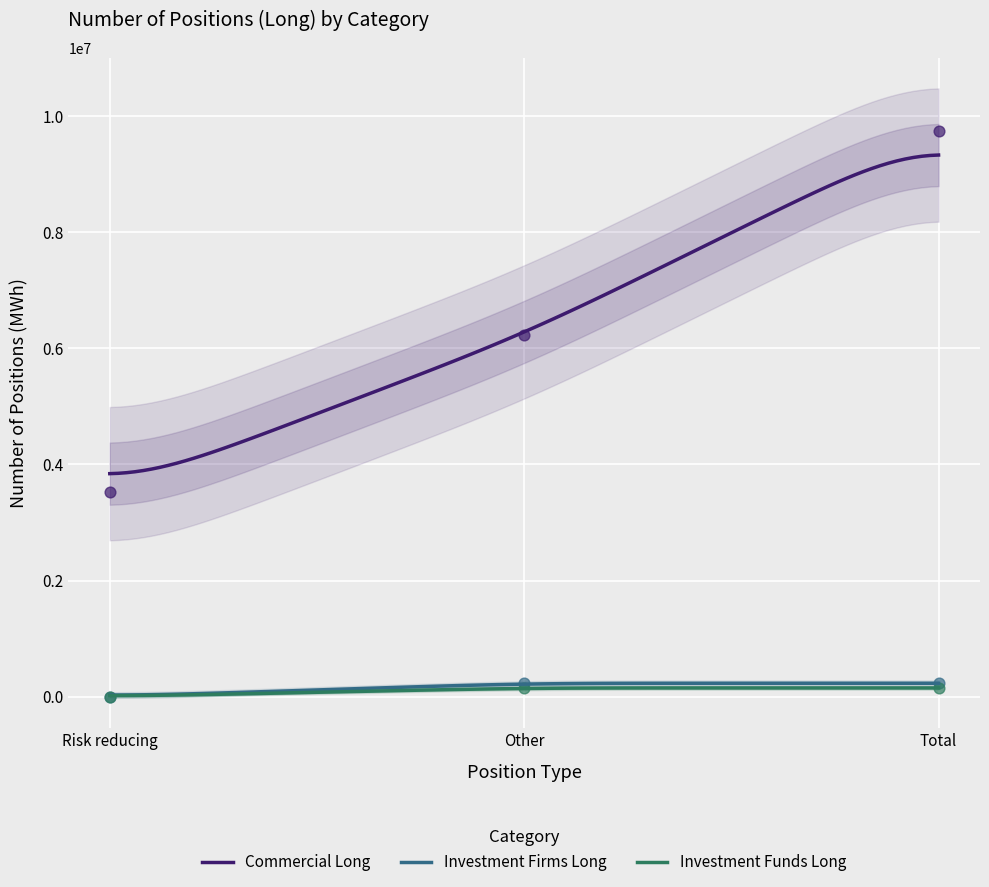

Which series contains the highest Y value?

Commercial Long